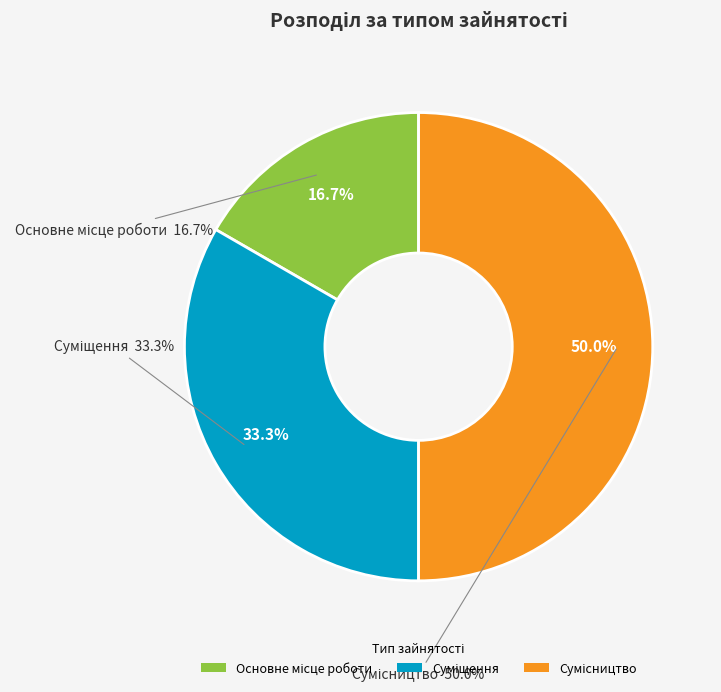

What is the largest slice in the pie chart?

Сумісництво